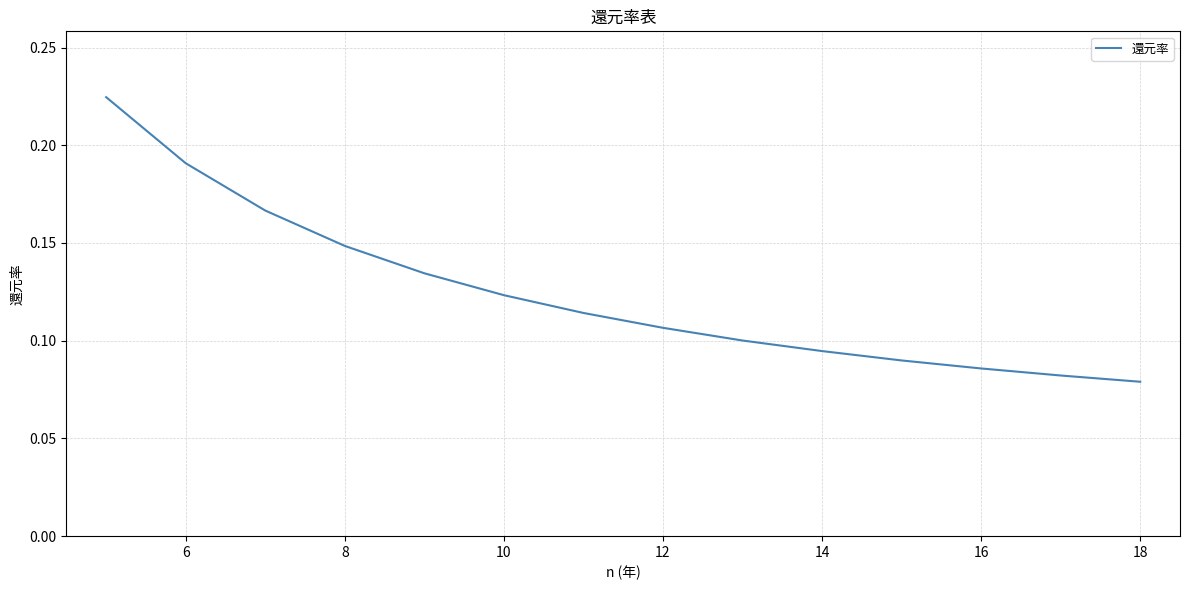

Reading left to right, list all the values displayed in this chart.

0.2	0.2	0.2	0.1	0.1	0.1	0.1	0.1	0.1	0.1	0.1	0.1	0.1	0.1